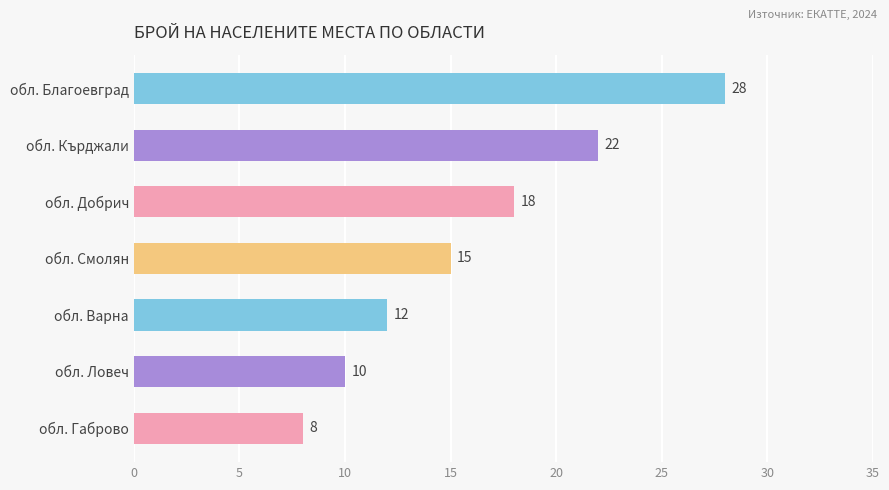

What is the ratio of the value at обл. Смолян to the value at обл. Добрич?

0.8